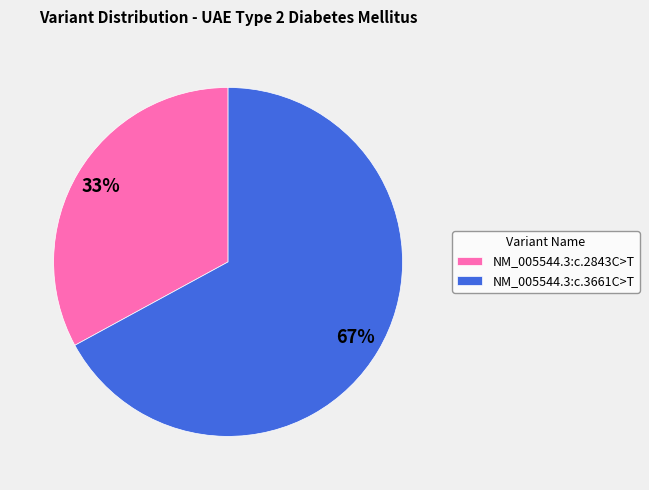

The NM_005544.3:c.2843C>T slice represents 44% of the pie. True or false?

False